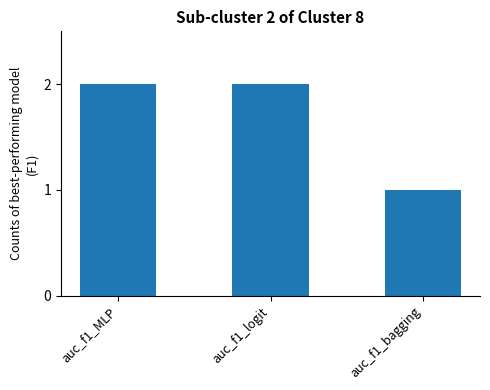

Reading left to right, what are all the values shown in this chart?

2	2	1